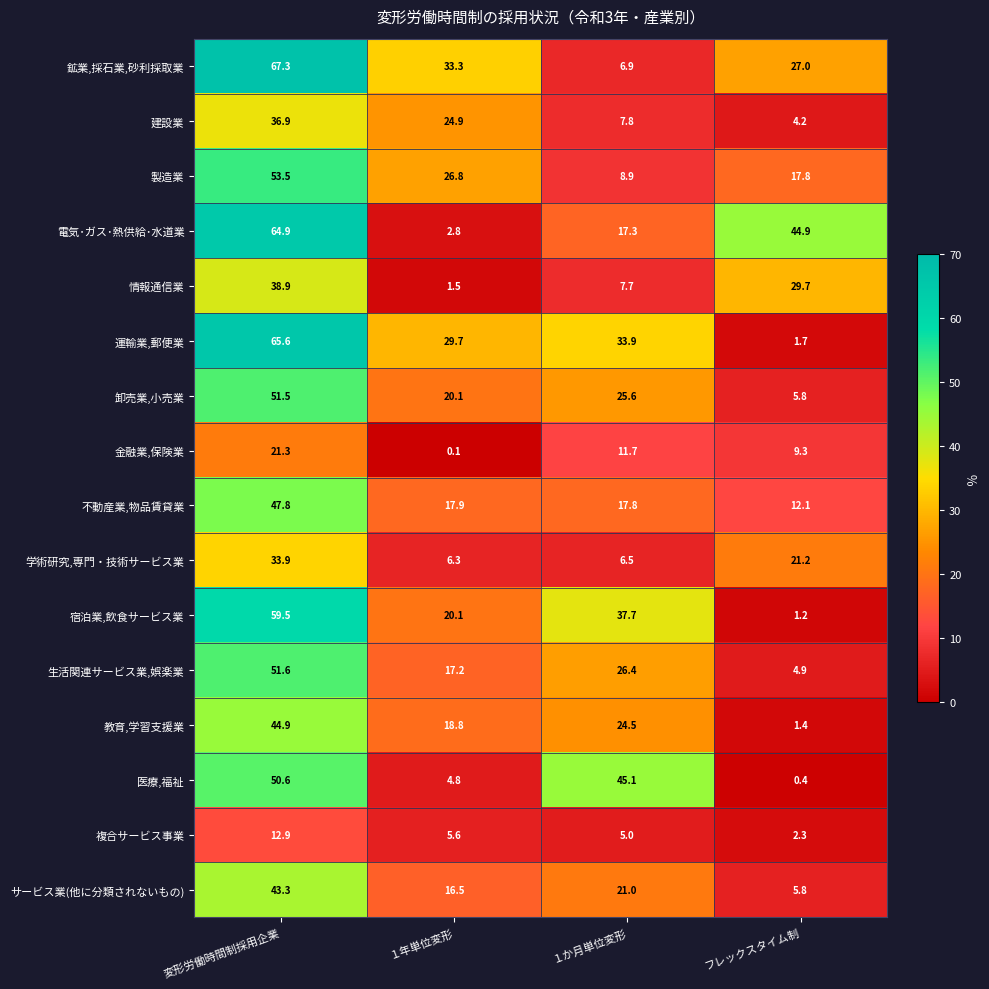

Which series has the largest range (max minus min)?

運輸業,郵便業